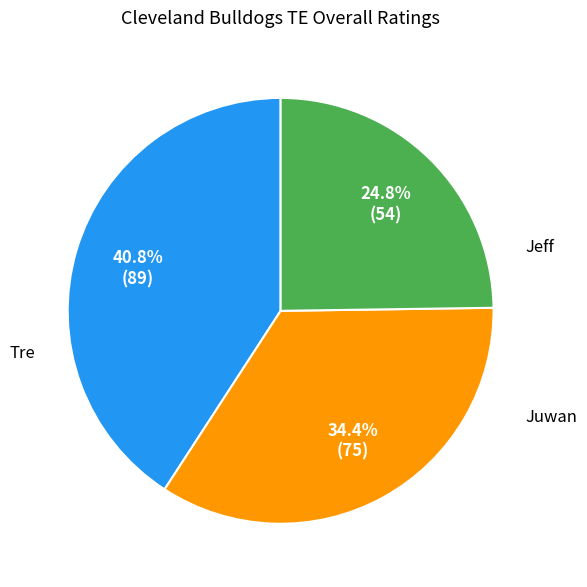

Is there a majority slice in this chart?

No